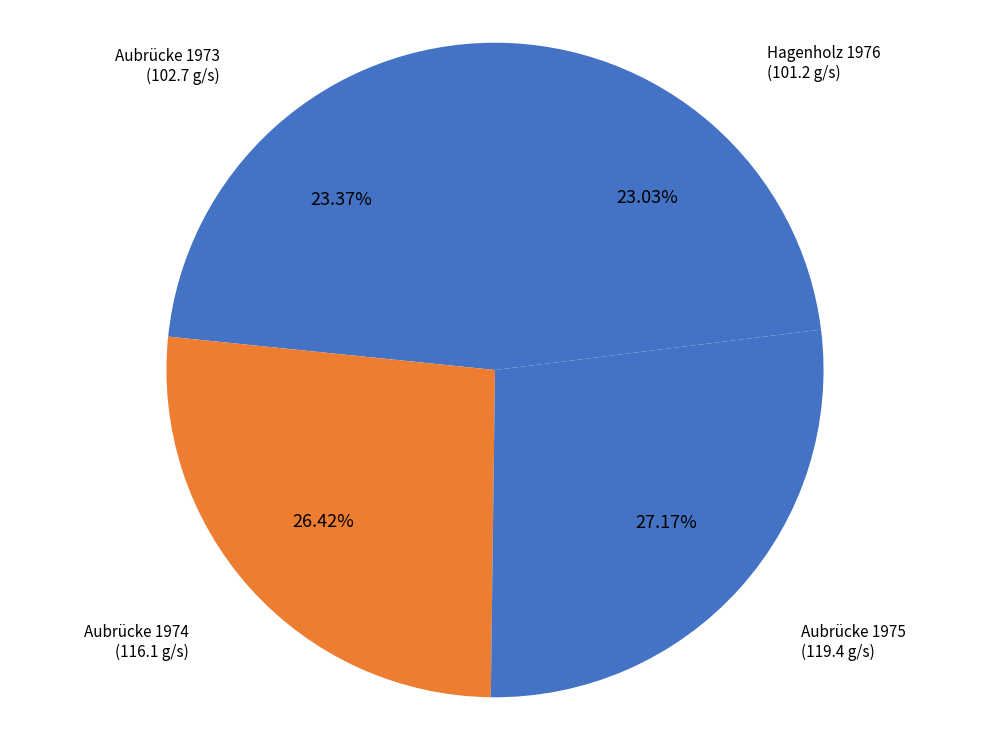

What percentage is the Aubrücke 1975 slice, to the nearest percent?

27%